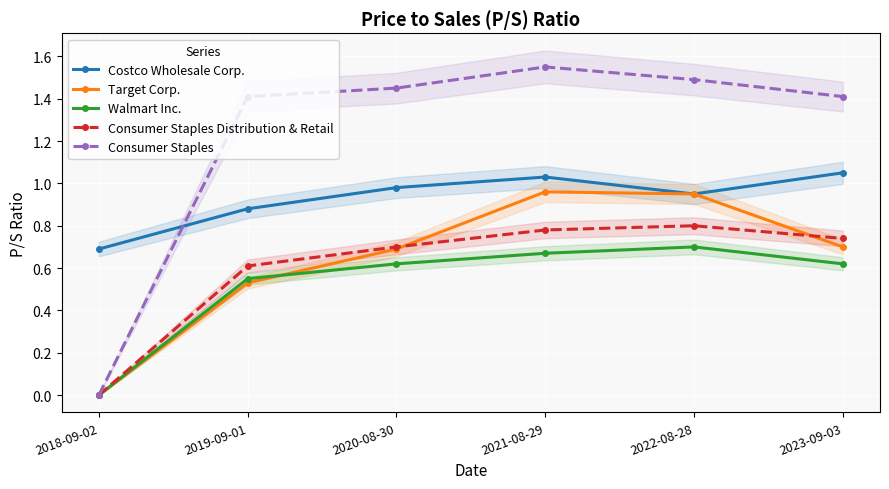

True or false: Consumer Staples Distribution & Retail and Consumer Staples cross at least once.

False